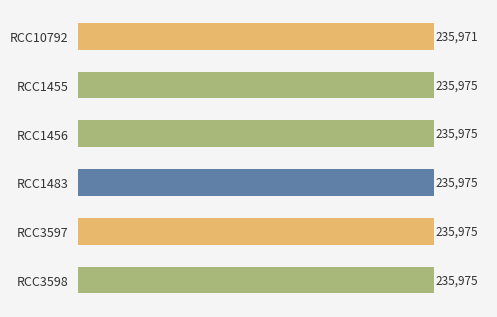

Reading top to bottom, list all the values displayed in this chart.

RCC10792=235971	RCC1455=235975	RCC1456=235975	RCC1483=235975	RCC3597=235975	RCC3598=235975